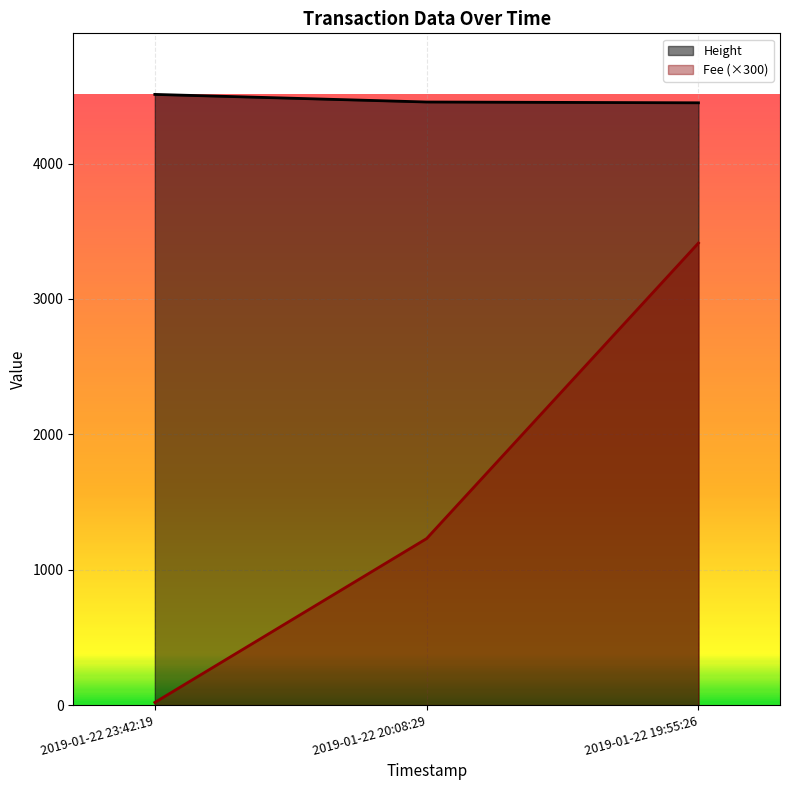

What is the average value of the Fee series?

1554.5